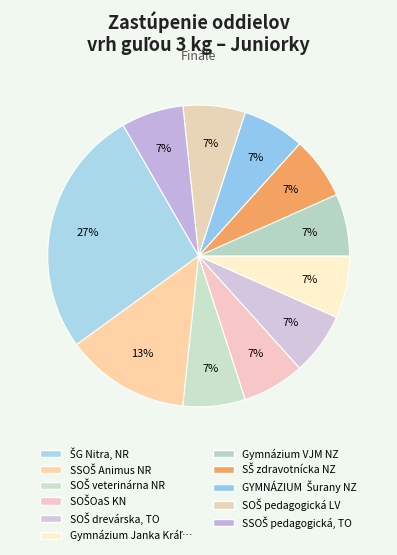

Rank the categories by value from lowest to highest.

SOŠ veterinárna NR, SOŠOaS KN, SOŠ drevárska, TO, Gymnázium Janka Kráľa, ZM, Gymnázium VJM NZ, SŠ zdravotnícka NZ, GYMNÁZIUM  Šurany NZ, SOŠ pedagogická LV, SSOŠ pedagogická, TO, SSOŠ Animus NR, ŠG Nitra, NR